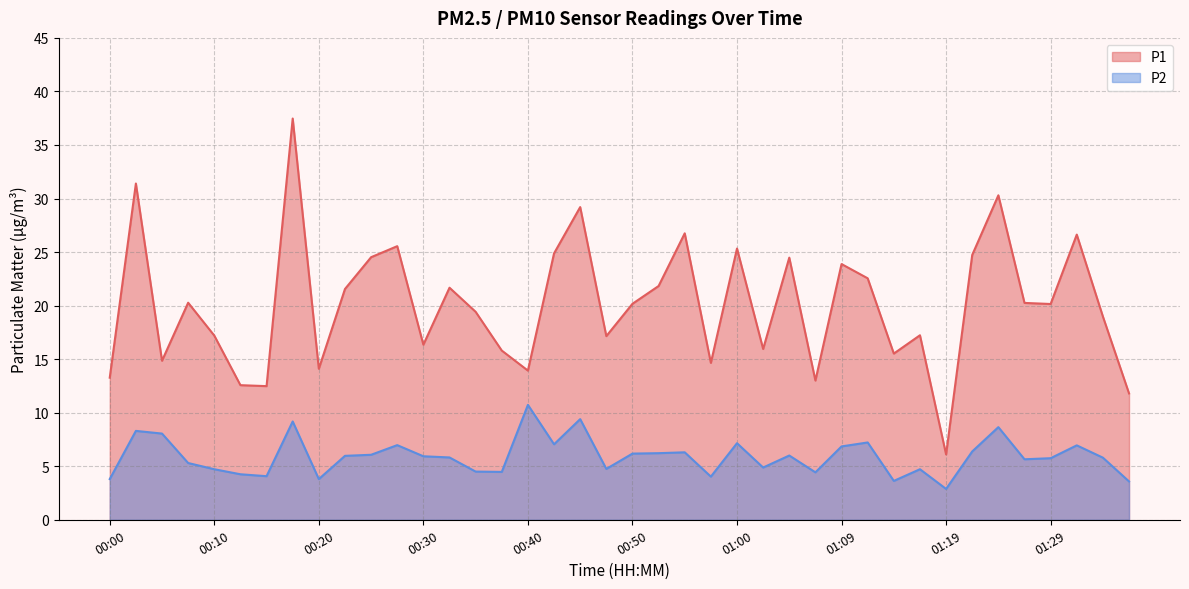

Read the P1 value at 00:40.

13.9